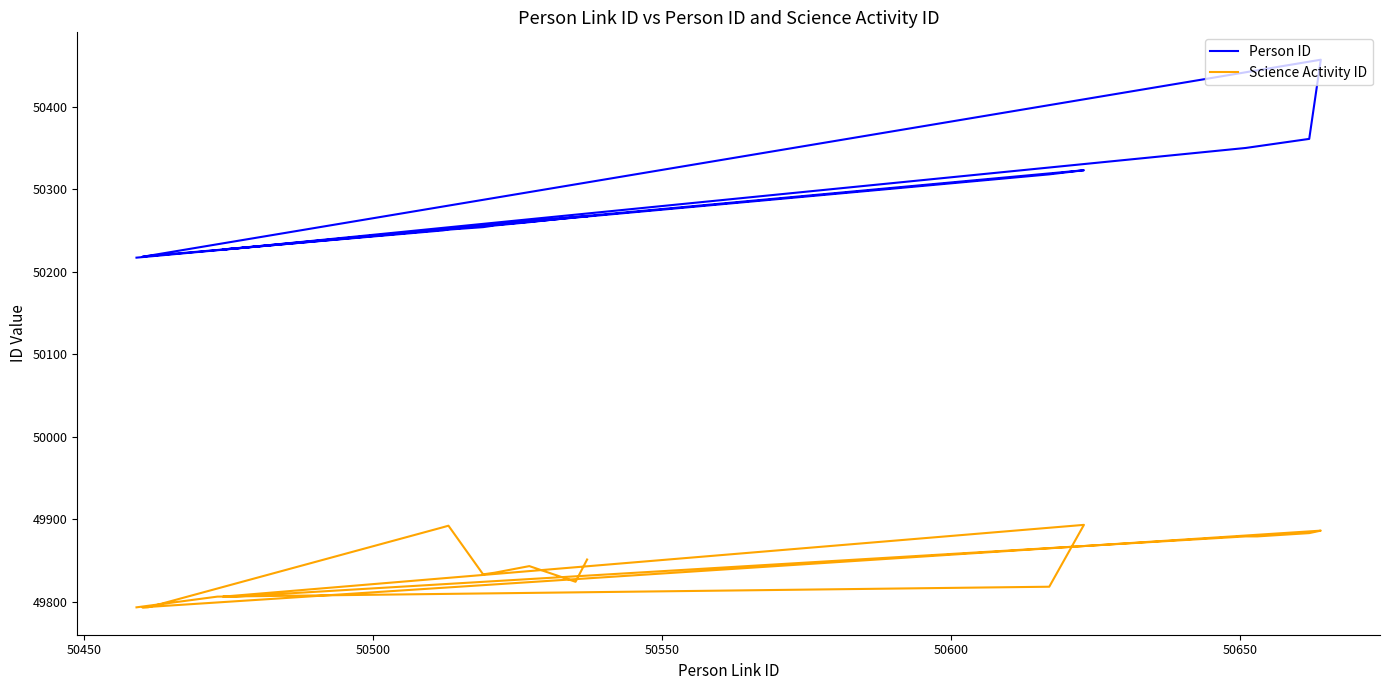

What are all the series names shown in the legend?

Person ID, Science Activity ID